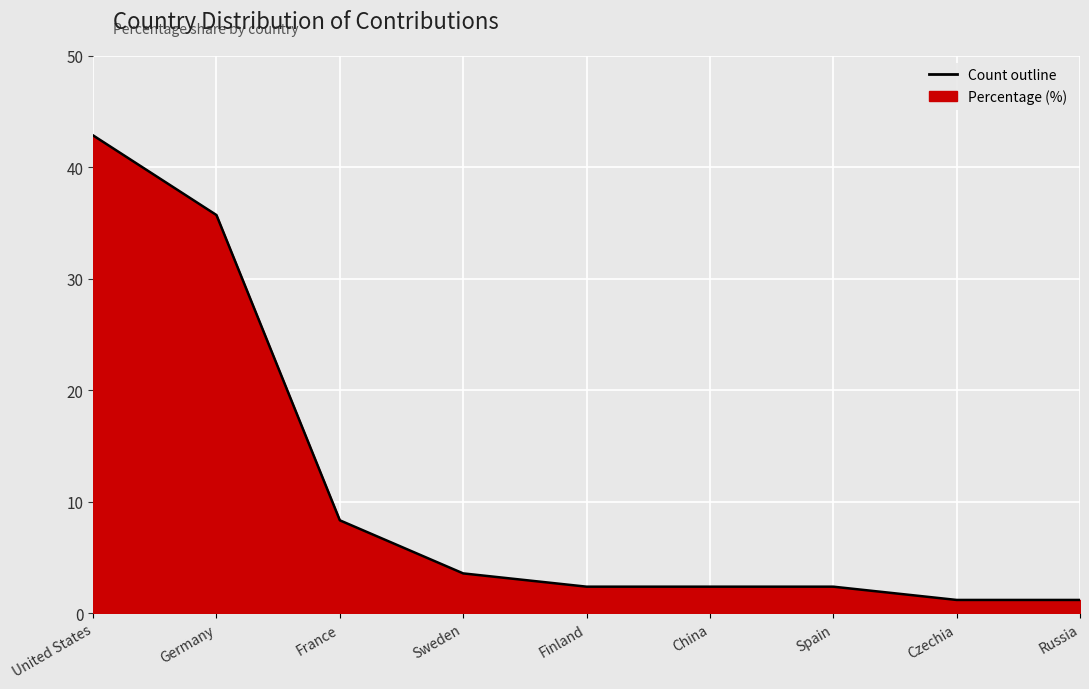

What is the approximate value at Russia?

1.2